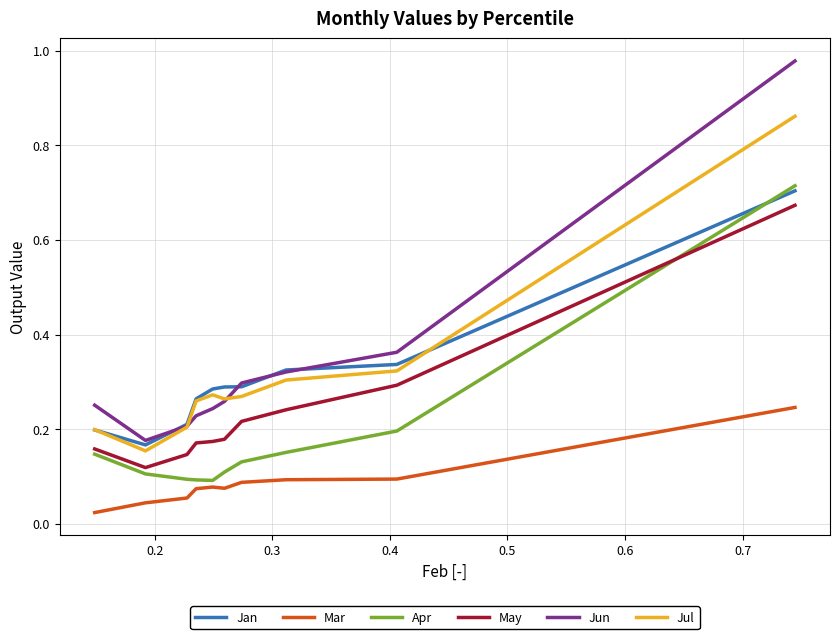

True or false: Apr and Jul intersect in this chart.

False